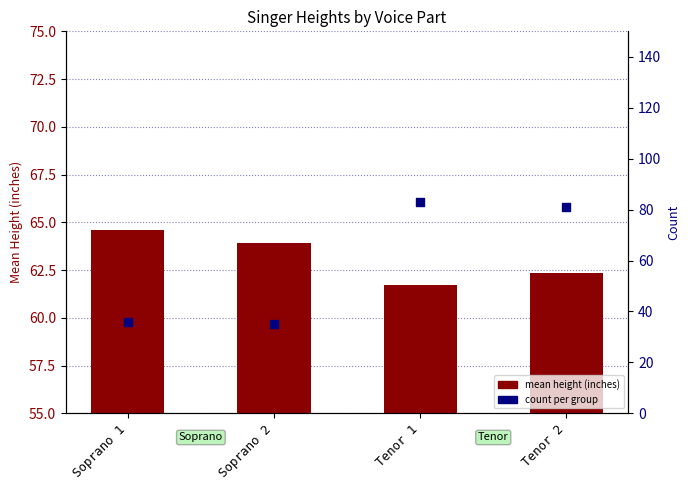

Which series has the largest total across all categories?

mean height (inches)